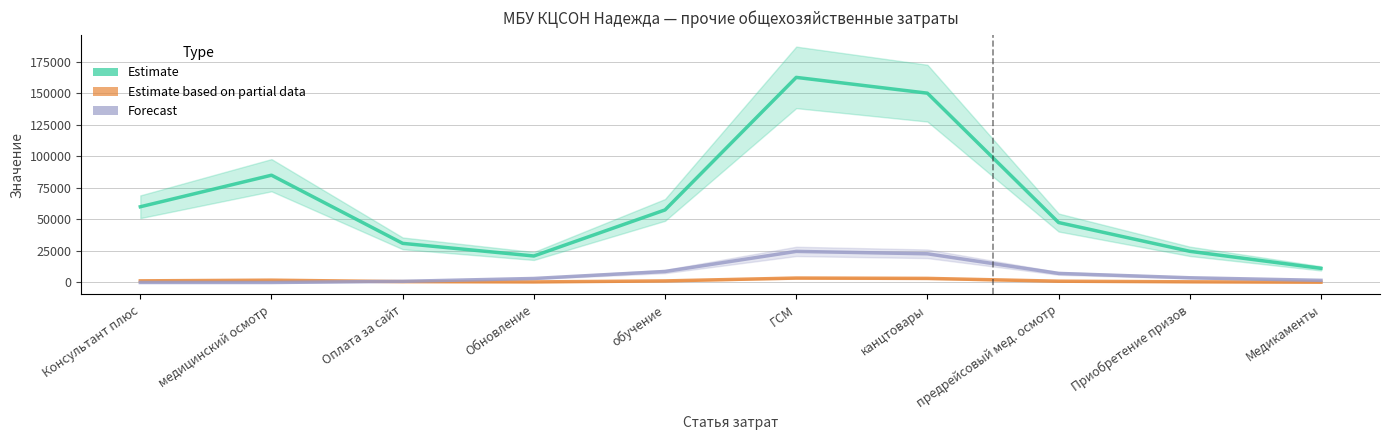

True or false: col_8 (Forecast) has a value of 1697.9 at Медикаменты.

True